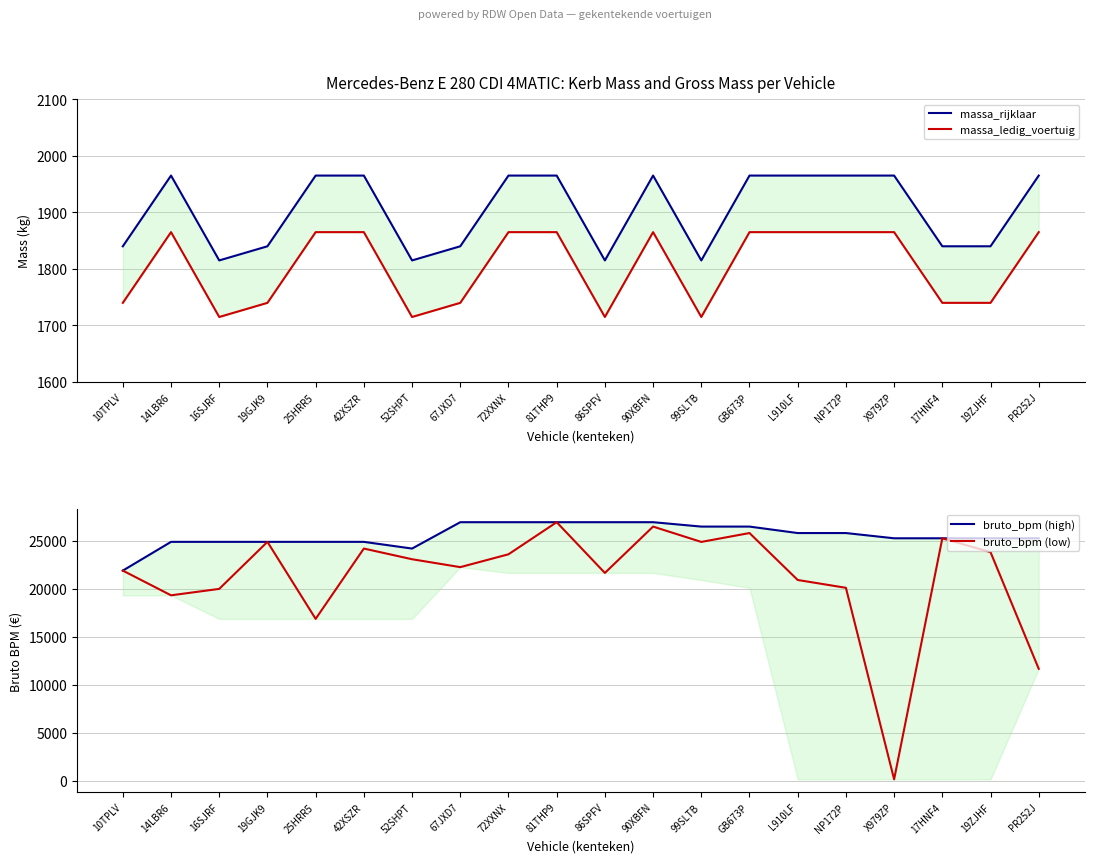

At 25HRR5, list the series in order from largest to smallest.

bruto_bpm (high), bruto_bpm (low), massa_rijklaar, massa_ledig_voertuig